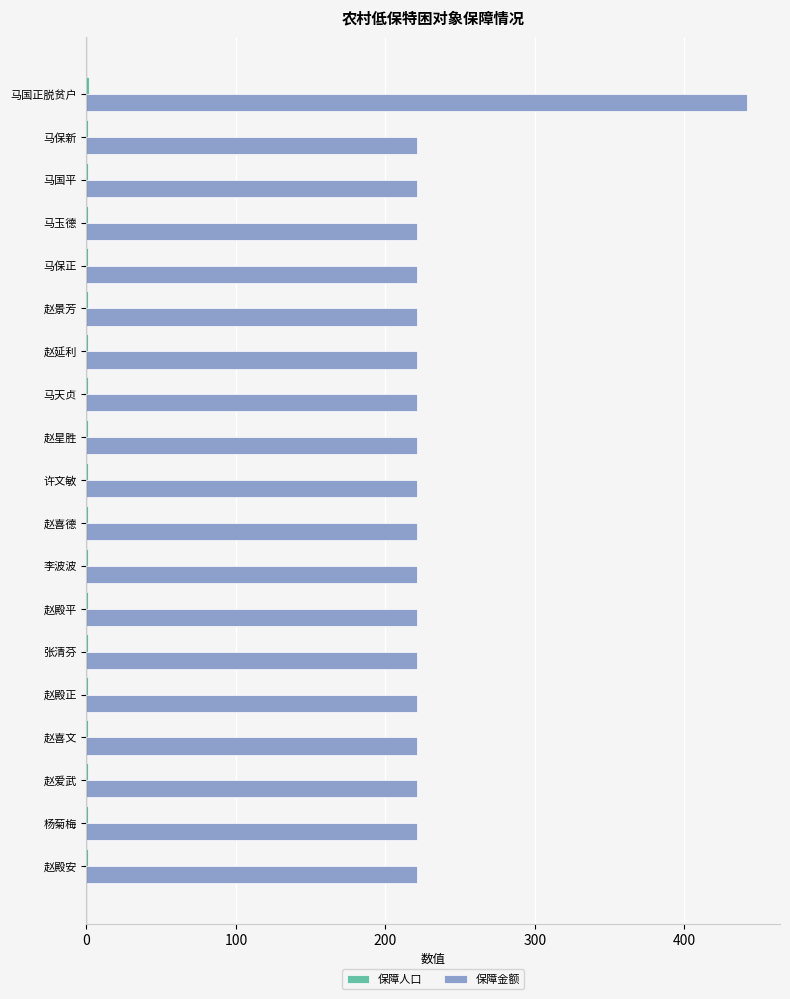

What is the sum of all 保障金额 values?

4420